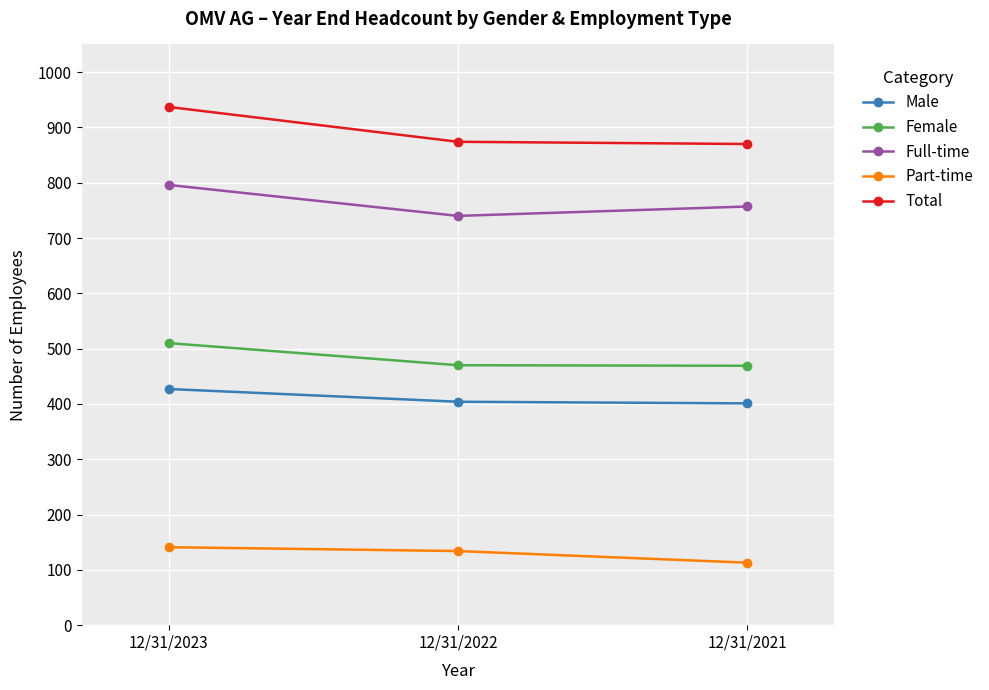

How many lines are shown in the chart?

5